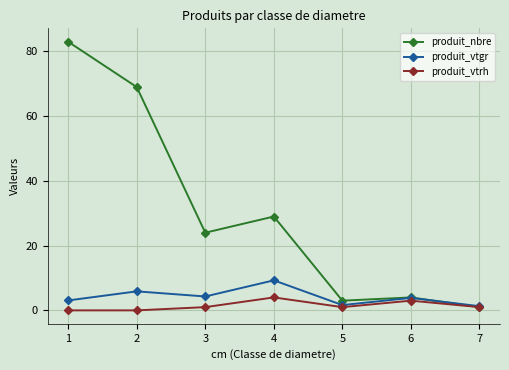

True or false: produit_nbre has a value of 42.0 at 4.

False